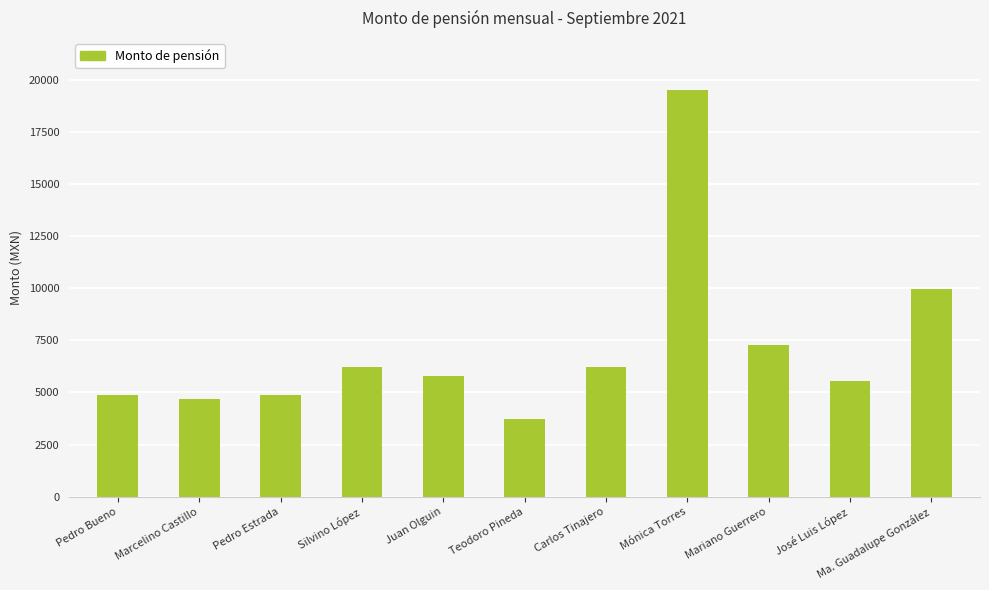

Approximately how many times larger is the value at Marcelino Castillo compared to Pedro Bueno?

1.0